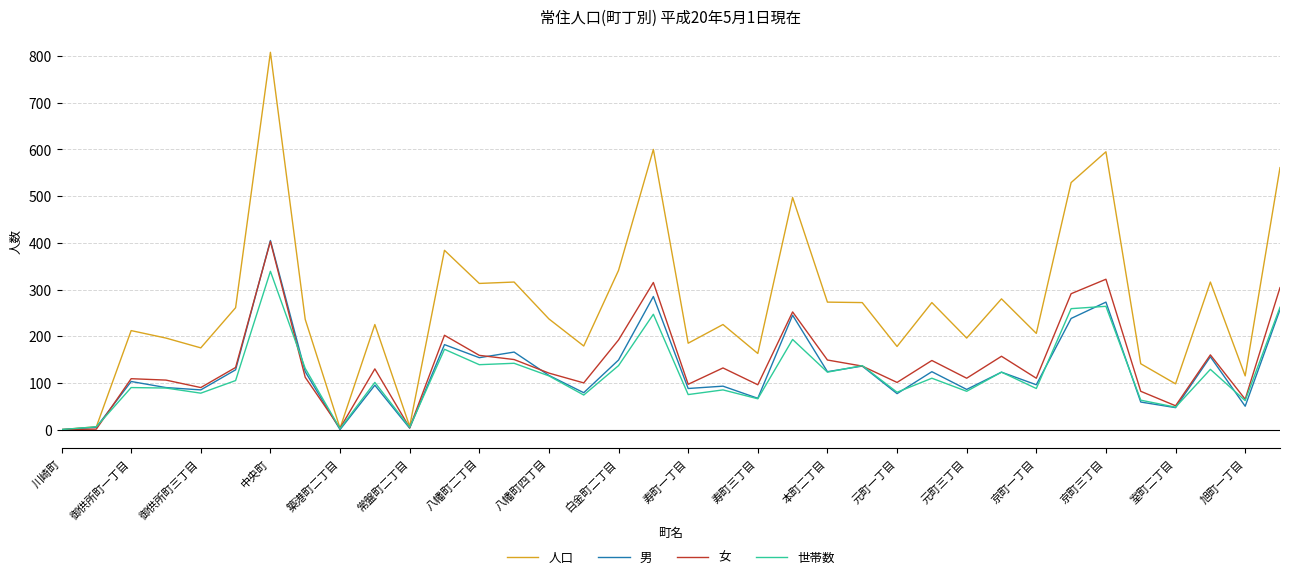

What is the maximum value for 女?

403